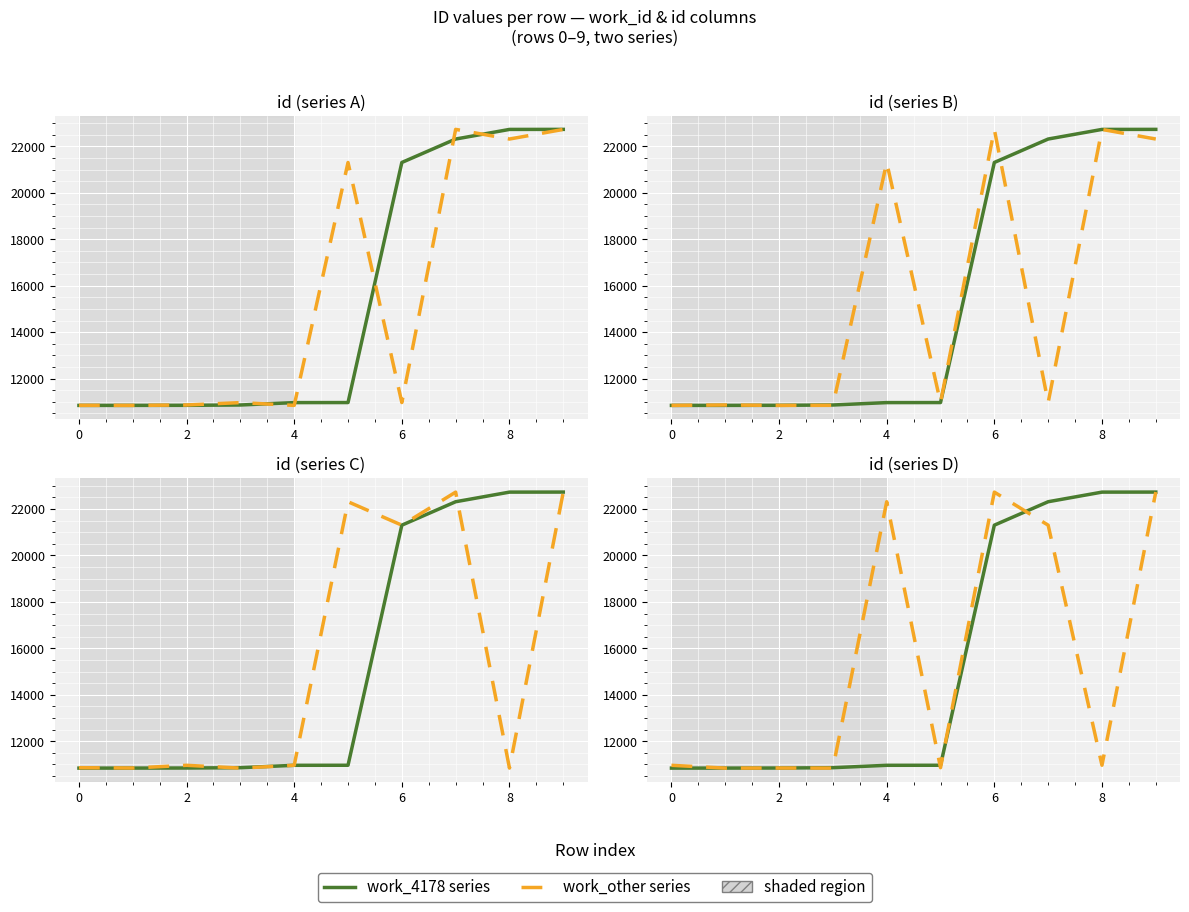

What is the sum of the work_other series values at 7 and 2?

32152